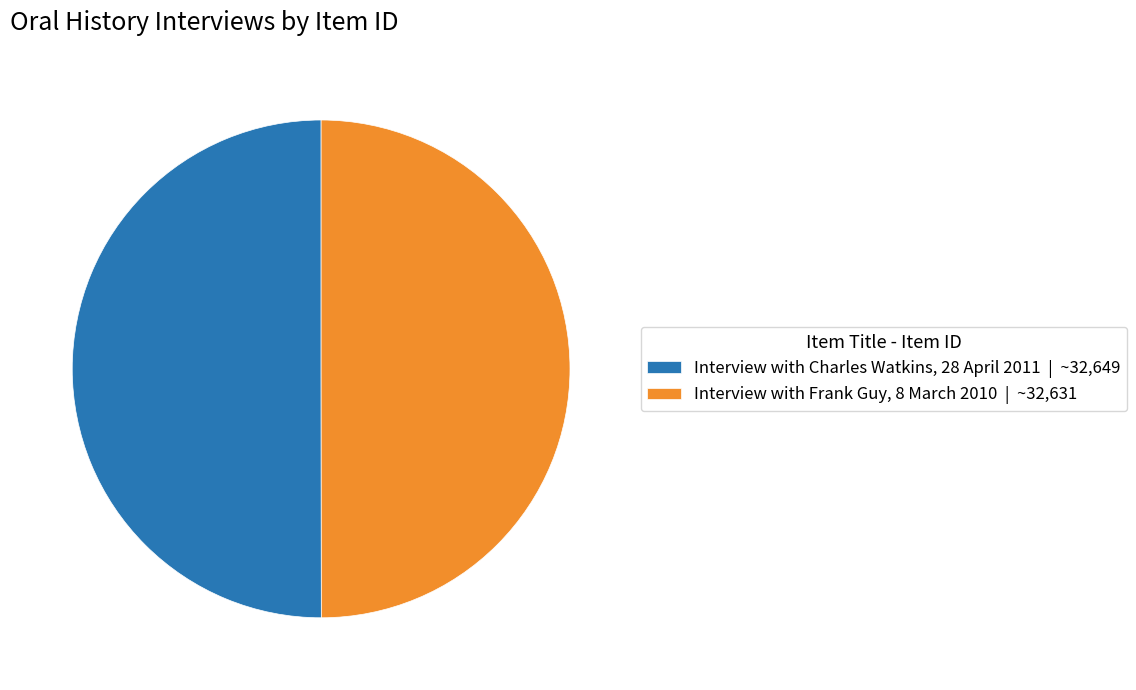

What is the ratio of the value at Interview with Charles Watkins, 28 April 2011 | ~32,649 to the value at Interview with Frank Guy, 8 March 2010 | ~32,631?

1.0